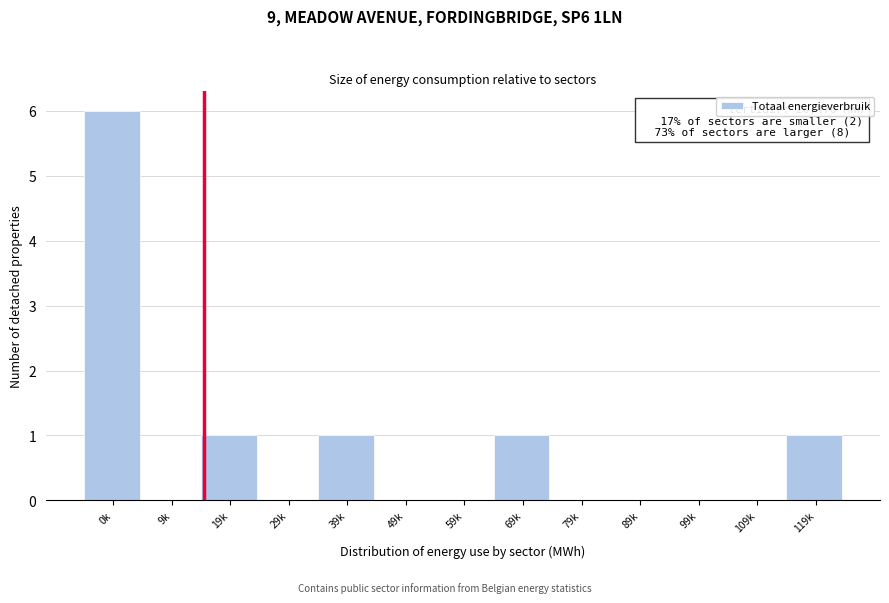

Reading left to right, list all the values displayed in this chart.

0k=6	9k=0	19k=1	29k=0	39k=1	49k=0	59k=0	69k=1	79k=0	89k=0	99k=0	109k=0	119k=1